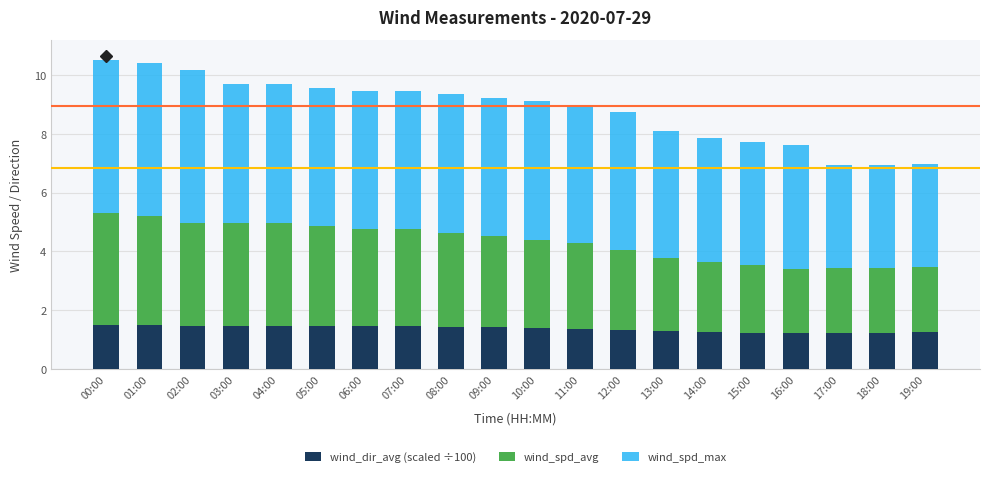

Count the wind_dir_avg (scaled ÷100) values in the range 1 to 2.

20